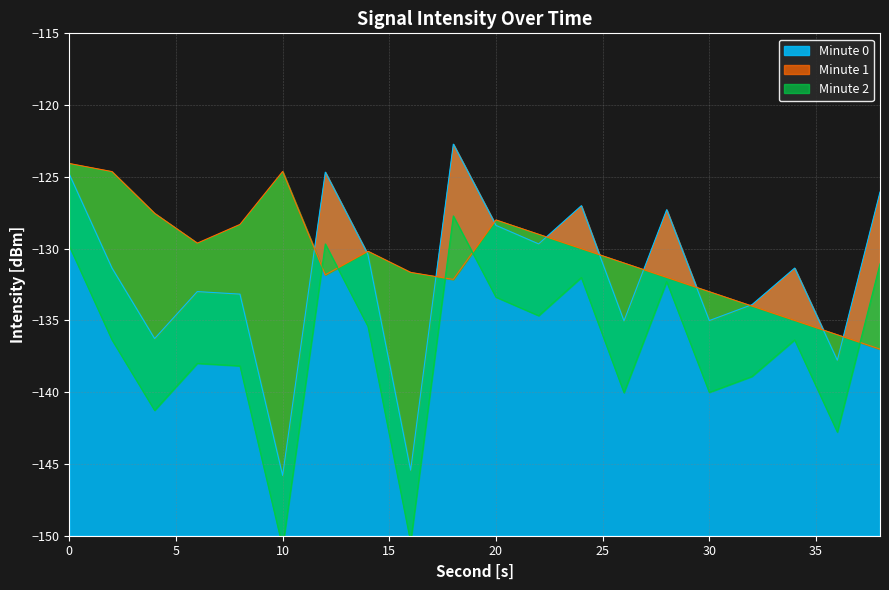

What is the highest value of the Min0 series?

-122.7